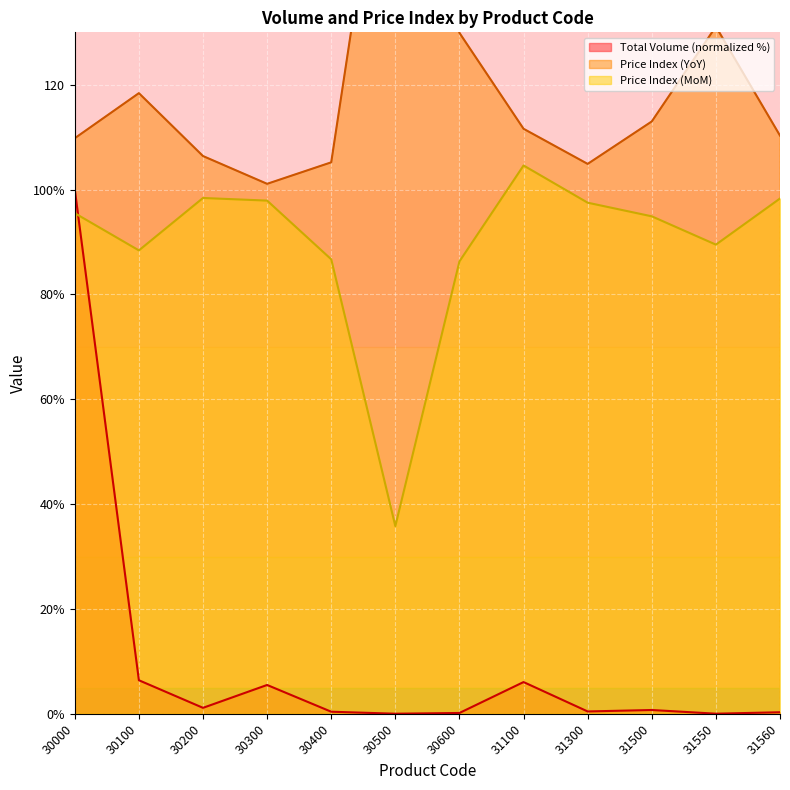

How many values in the Price Index (YoY) series are below 111?

6